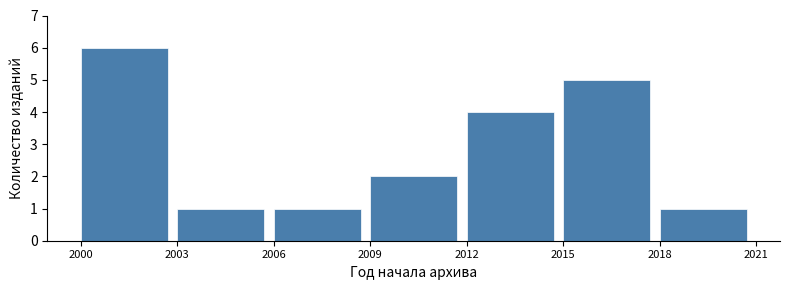

Reading left to right, list every bar in this chart as the range it spans on the x-axis followed by its height. The values are not printed on the chart, so give them approximately, as read against the axis.

2000 to 2003: 6
2003 to 2006: 1
2006 to 2009: 1
2009 to 2012: 2
2012 to 2015: 4
2015 to 2018: 5
2018 to 2021: 1